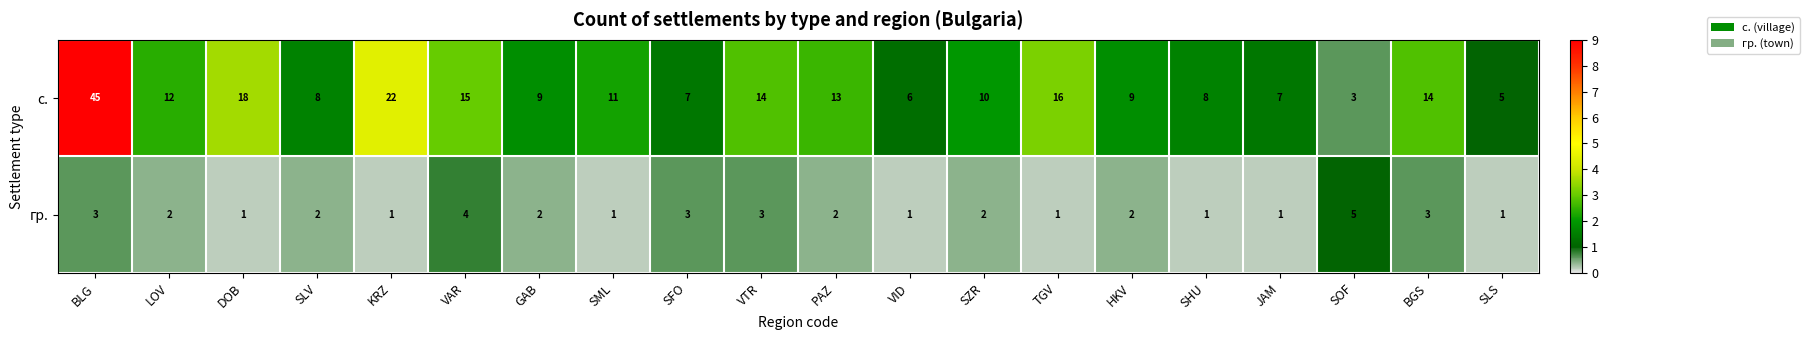

List the series in order of their overall mean, lowest first.

гр., с.